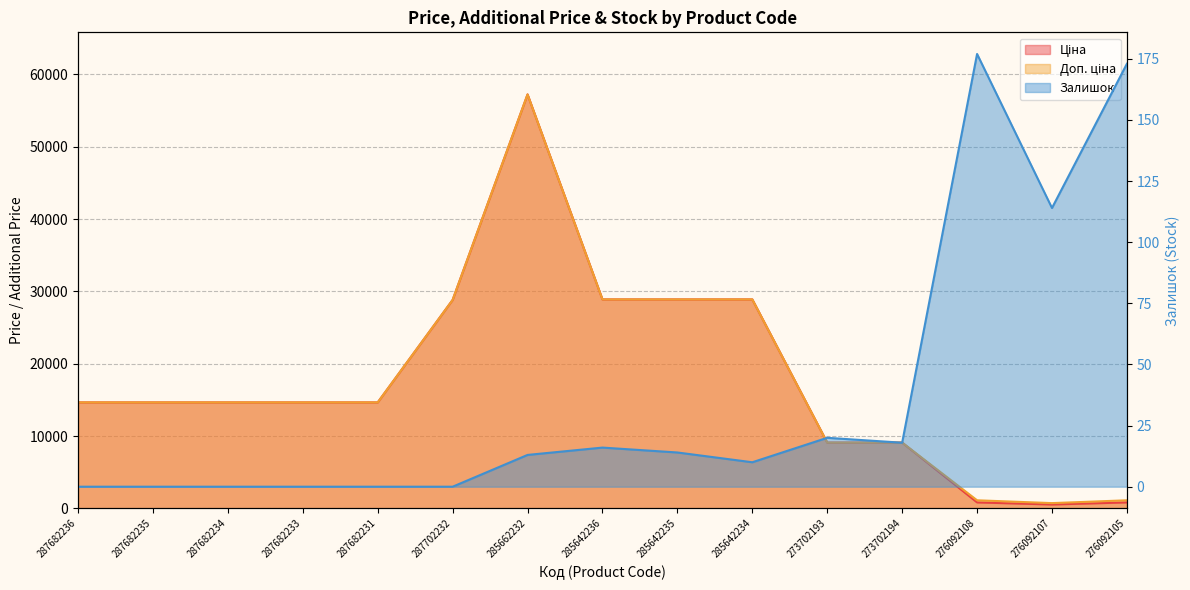

True or false: Доп. ціна and Залишок cross at least once.

False